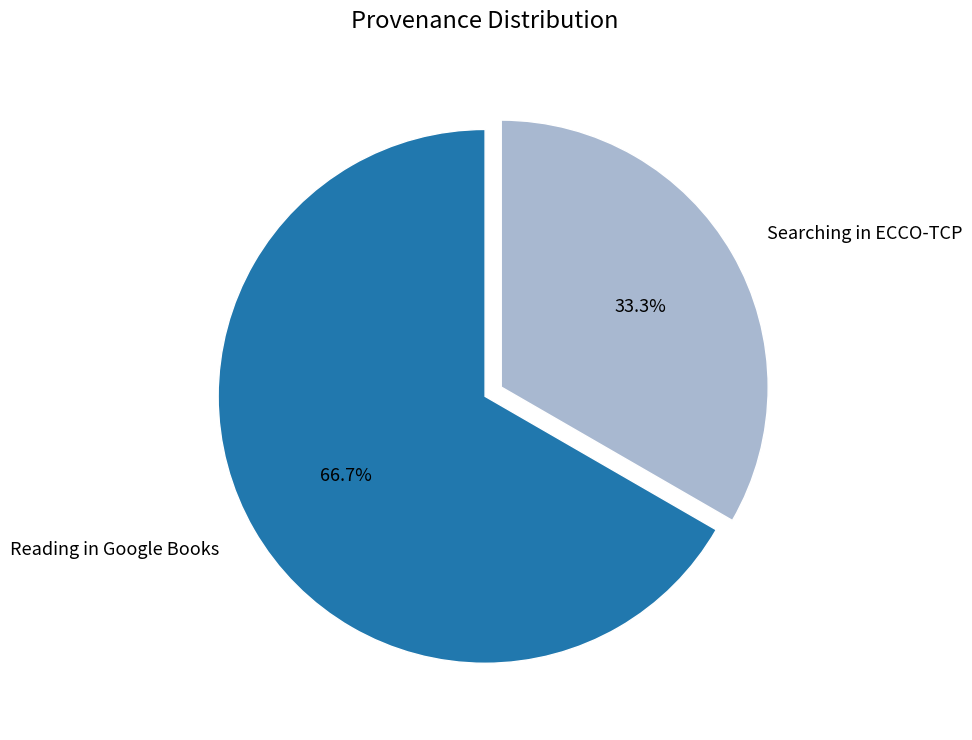

Does any single category account for the majority?

Yes